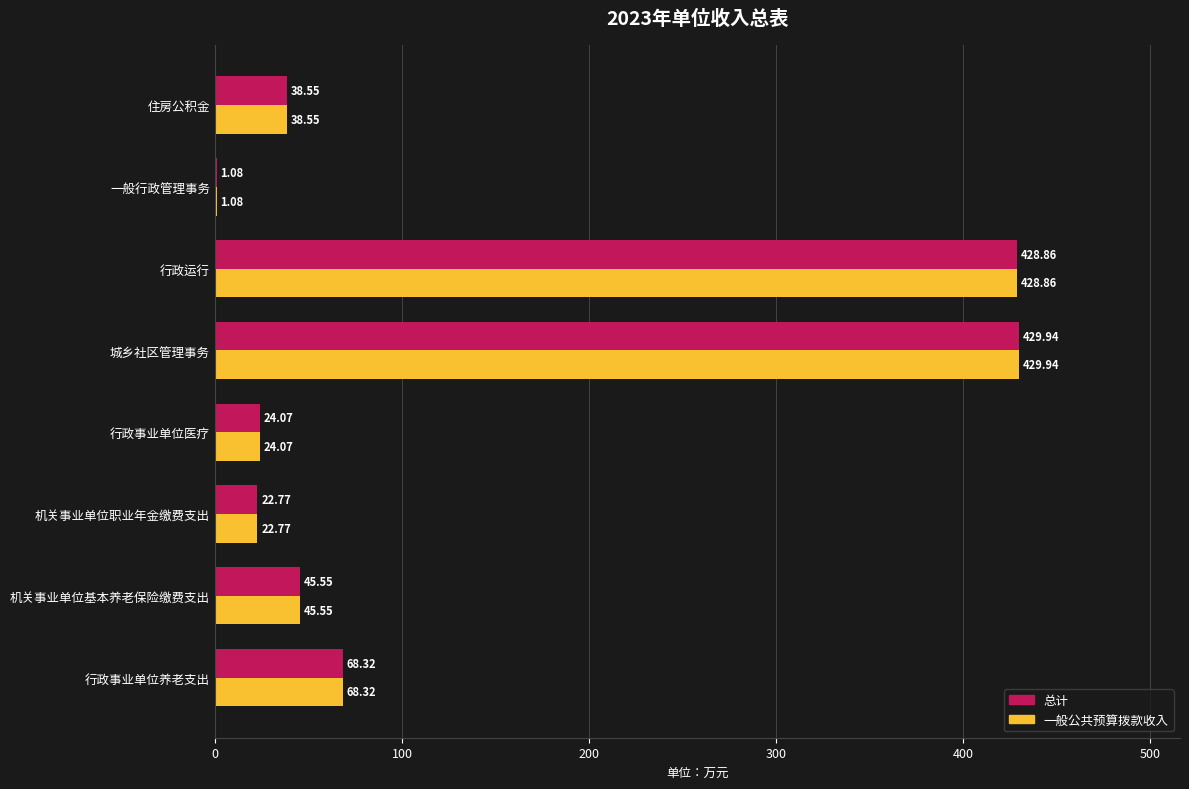

At which category does the chart reach its peak across all series?

城乡社区管理事务